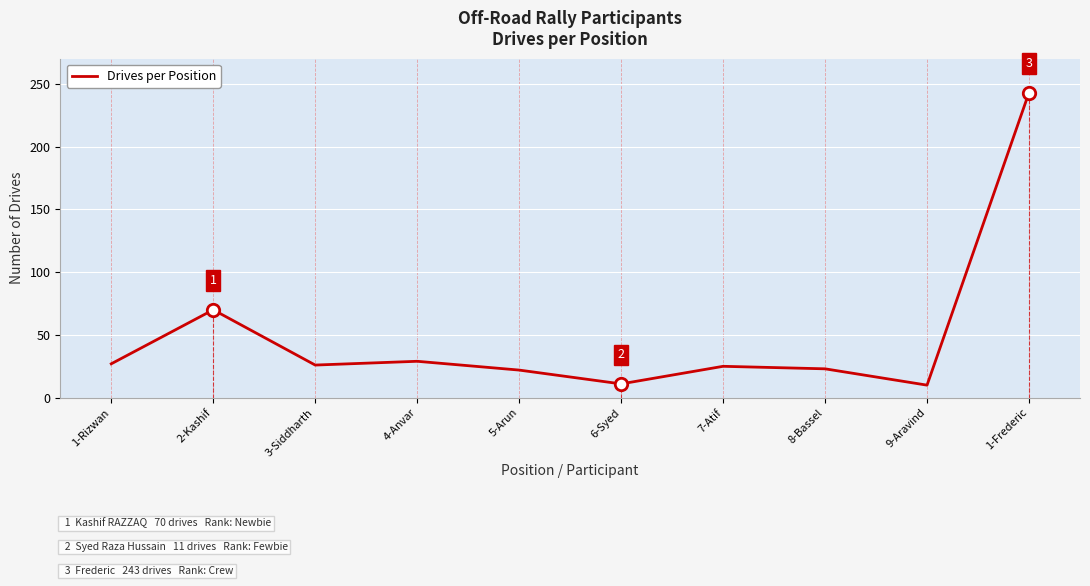

Approximately how many times larger is the value at 4-Anvar compared to 5-Arun?

1.3